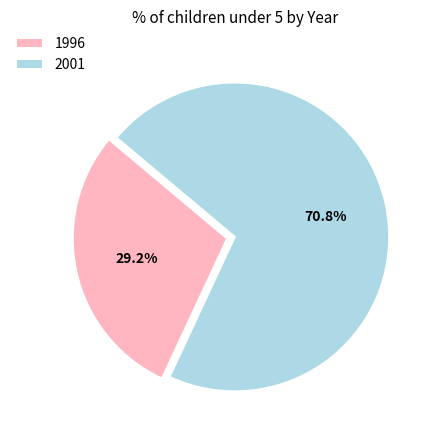

How many segments does this pie chart have?

2